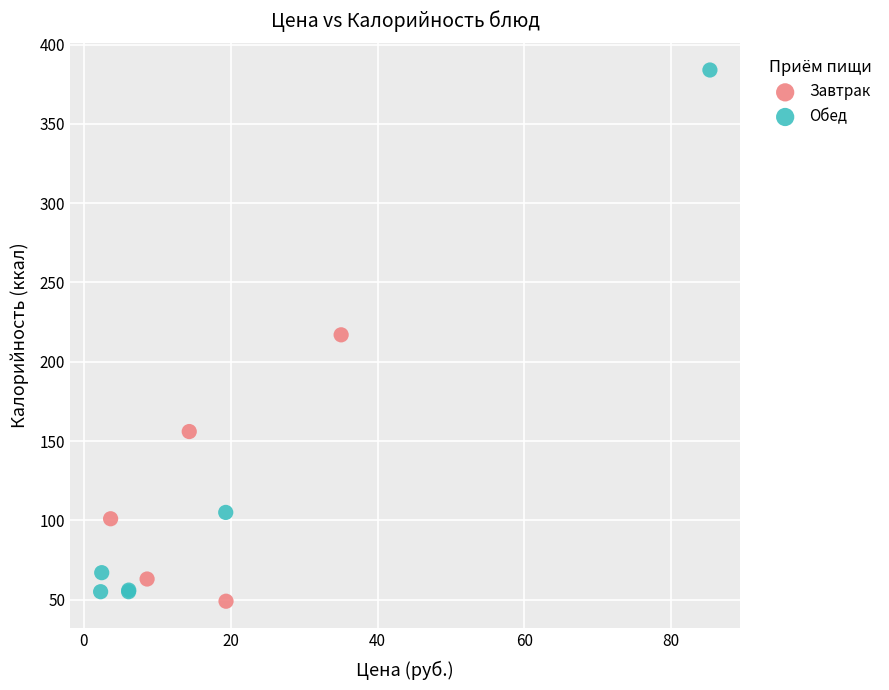

Which series contains the highest Y value?

Обед